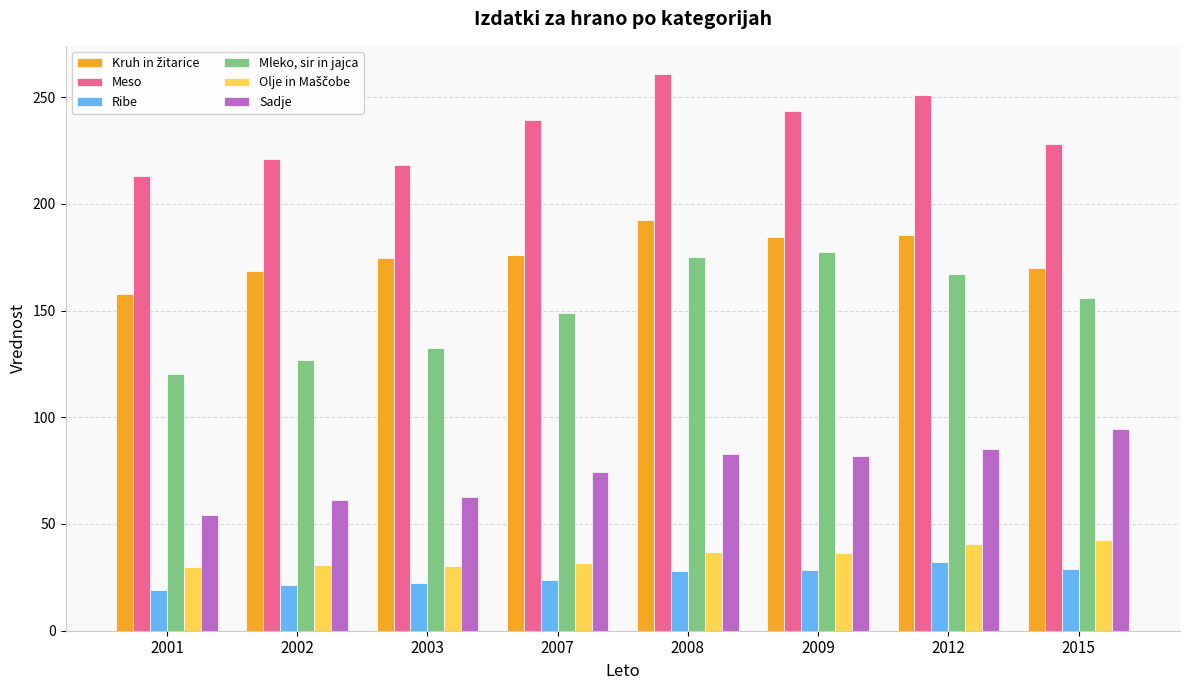

Which series has the largest total across all categories?

Meso